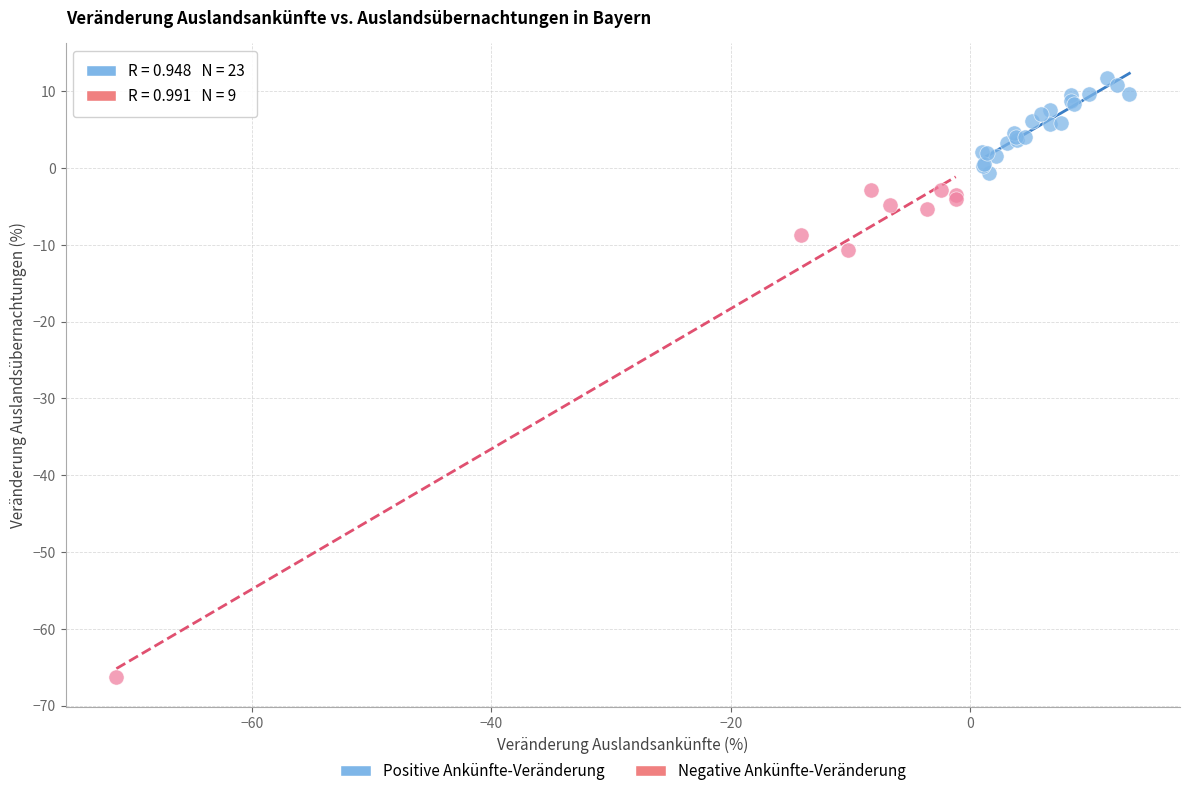

Which series reaches the minimum Y coordinate?

Negative Ankünfte-Veränderung